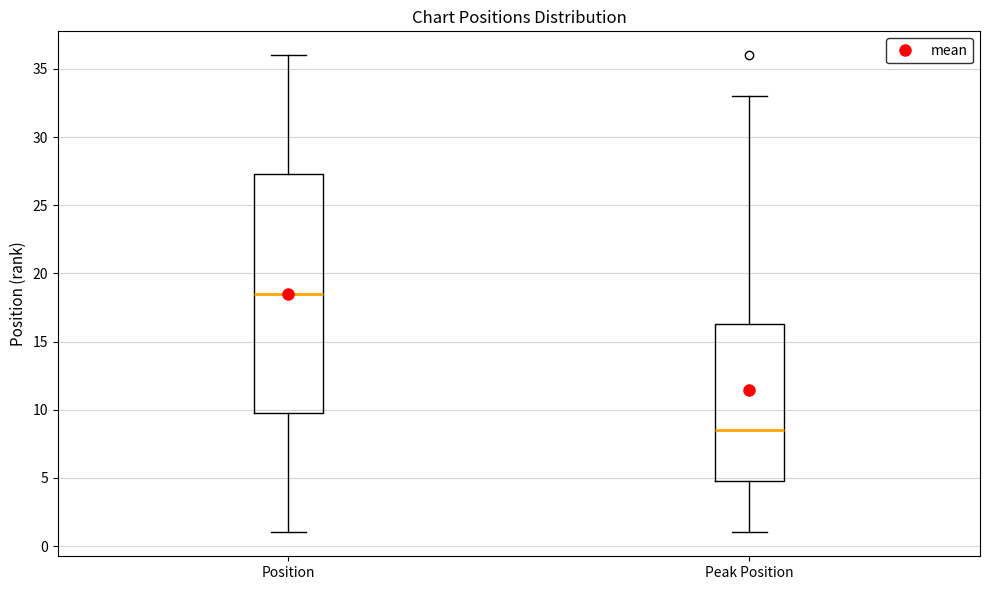

Reading left to right, transcribe this box plot: for each box, give where its median line is, the range the box spans, and where its two whiskers end, as read against the y-axis. The values are not printed on the chart, so give them approximately, as read against the axis.

Position: median 18.5, box 10.0 to 27.5, whiskers 1.0 to 36.0
Peak Position: median 8.5, box 5.0 to 16.5, whiskers 1.0 to 33.0